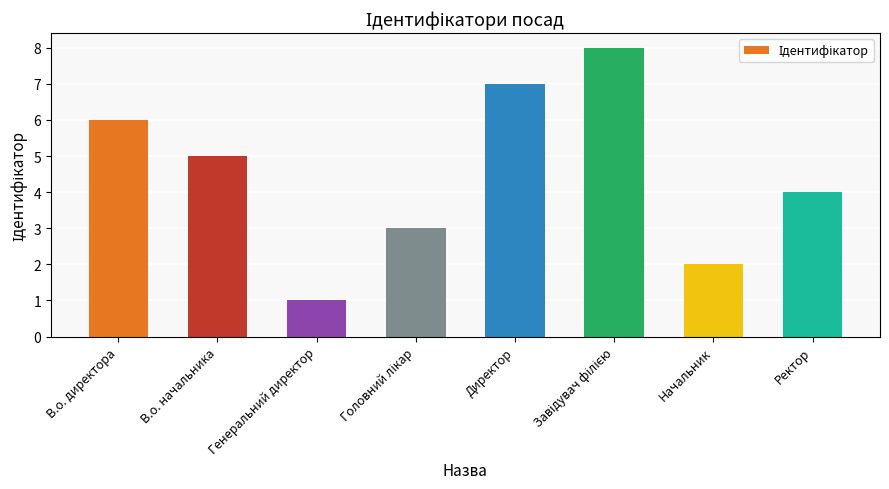

Does the chart contain any negative values?

No